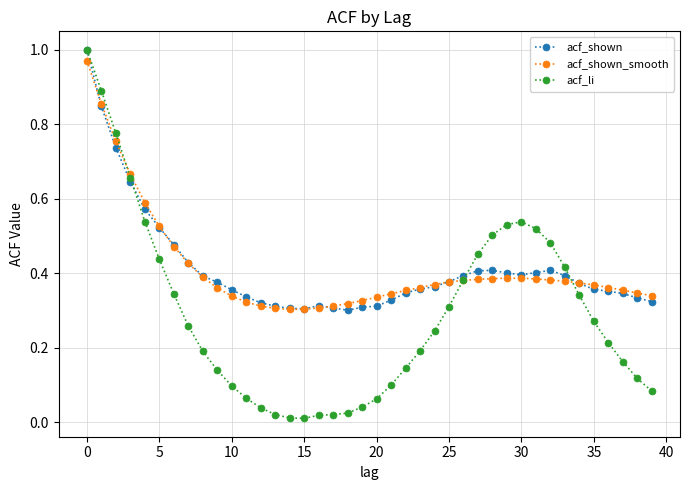

Which series has the widest spread of values?

acf_li